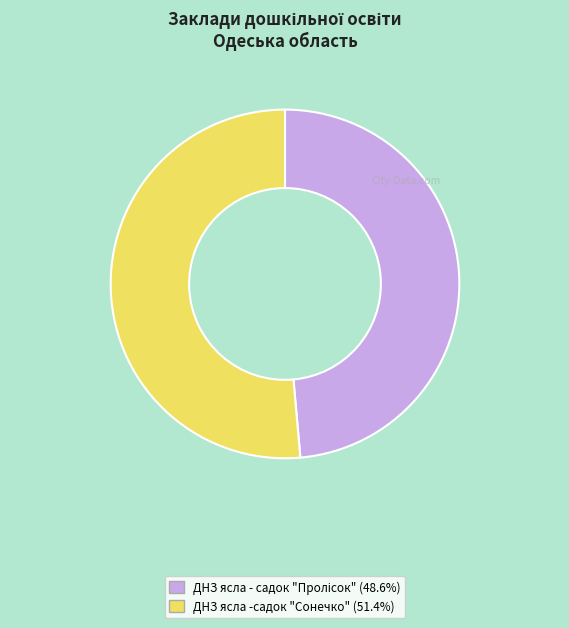

Is there any slice that represents more than half of the pie?

Yes